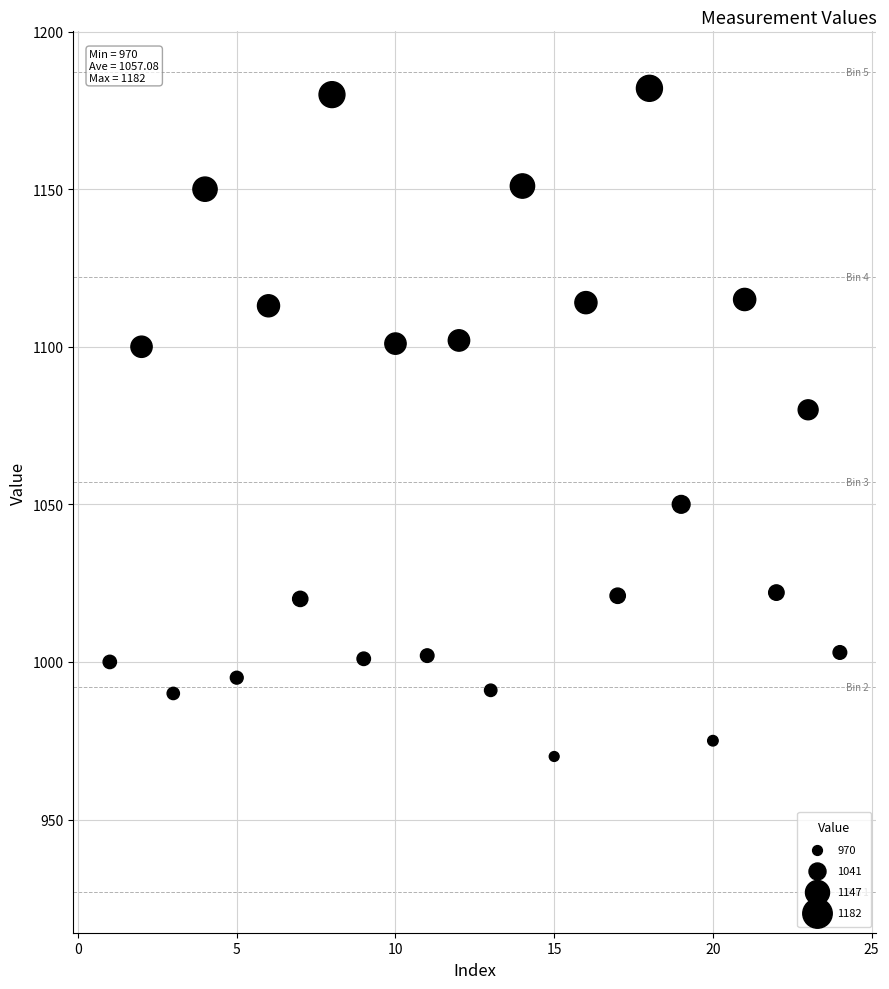

What Y value in the scatter plot is closest to 1076?

1080